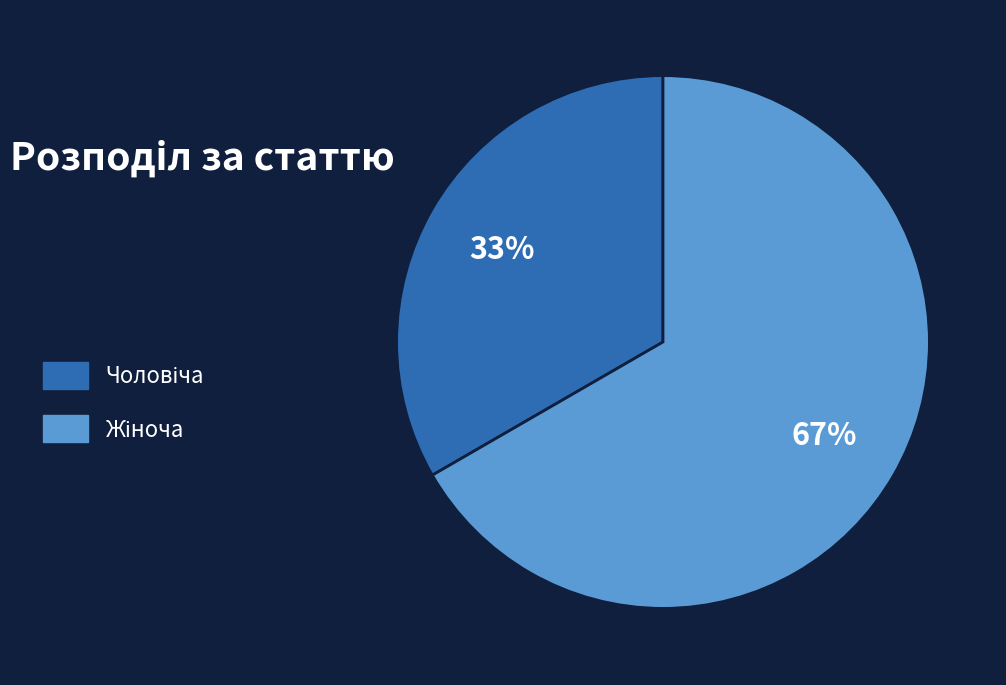

To the nearest percent, what is the average slice percentage?

50%